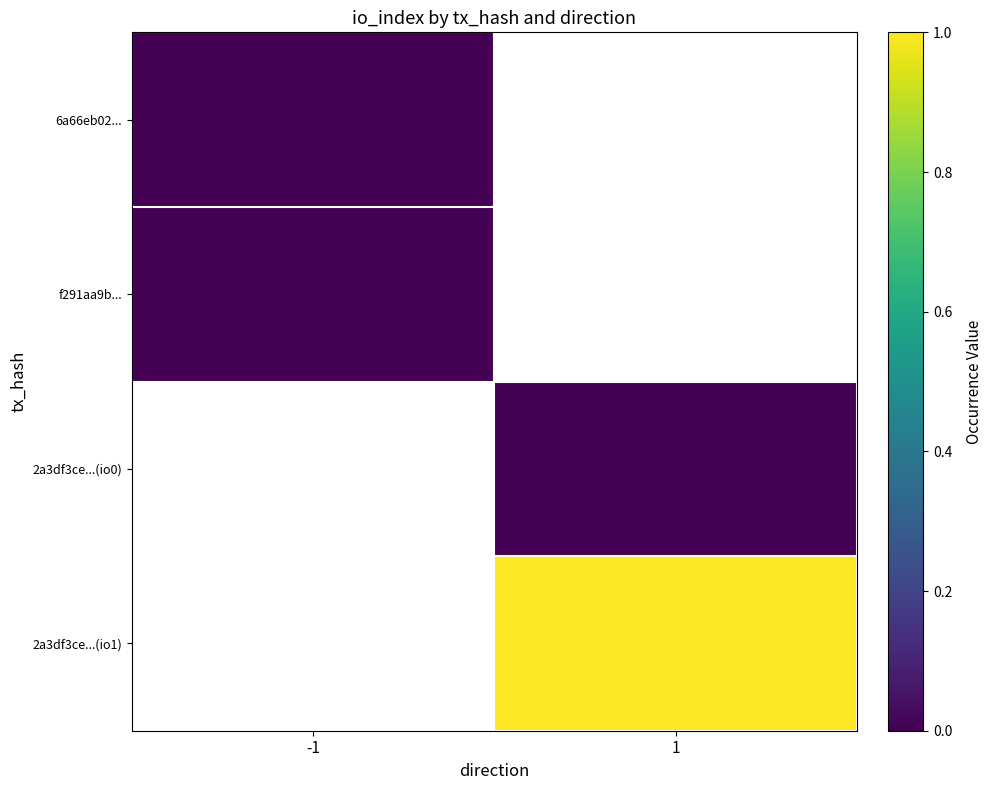

How many series are shown in this chart?

4